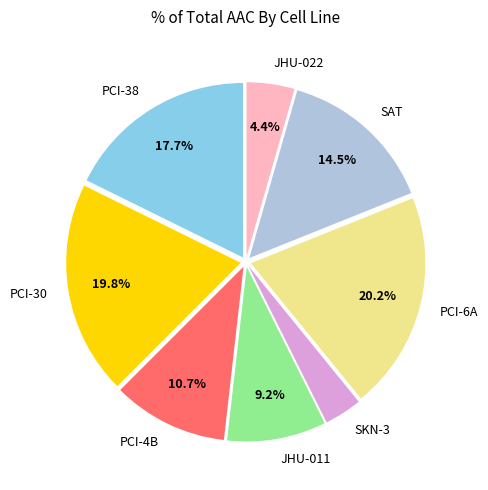

Is there any slice that represents more than half of the pie?

No